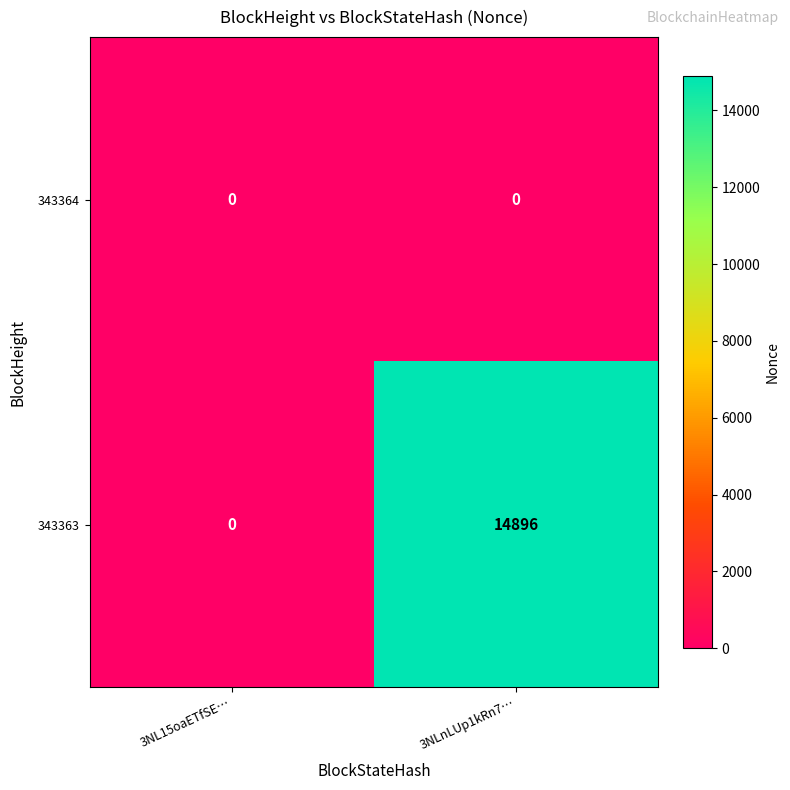

What is the sum of the 343363 values at 3NLnLUp1kRn7… and 3NL15oaETfSE…?

14896